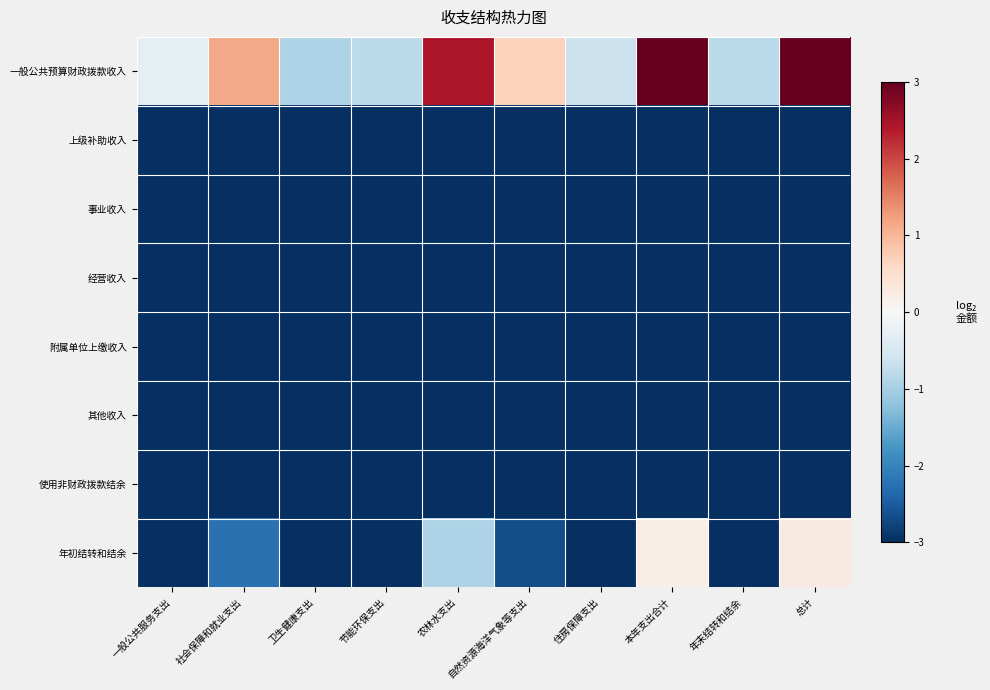

Reading left to right, transcribe all the data shown in this chart.

一般公共预算财政拨款收入: 一般公共服务支出=-0.3	社会保障和就业支出=1.1	卫生健康支出=-0.9	节能环保支出=-0.8	农林水支出=2.4	自然资源海洋气象等支出=0.7	住房保障支出=-0.6	本年支出合计=3.0	年末结转和结余=-0.8	总计=3.0
上级补助收入: 一般公共服务支出=-3.0	社会保障和就业支出=-3.0	卫生健康支出=-3.0	节能环保支出=-3.0	农林水支出=-3.0	自然资源海洋气象等支出=-3.0	住房保障支出=-3.0	本年支出合计=-3.0	年末结转和结余=-3.0	总计=-3.0
事业收入: 一般公共服务支出=-3.0	社会保障和就业支出=-3.0	卫生健康支出=-3.0	节能环保支出=-3.0	农林水支出=-3.0	自然资源海洋气象等支出=-3.0	住房保障支出=-3.0	本年支出合计=-3.0	年末结转和结余=-3.0	总计=-3.0
经营收入: 一般公共服务支出=-3.0	社会保障和就业支出=-3.0	卫生健康支出=-3.0	节能环保支出=-3.0	农林水支出=-3.0	自然资源海洋气象等支出=-3.0	住房保障支出=-3.0	本年支出合计=-3.0	年末结转和结余=-3.0	总计=-3.0
附属单位上缴收入: 一般公共服务支出=-3.0	社会保障和就业支出=-3.0	卫生健康支出=-3.0	节能环保支出=-3.0	农林水支出=-3.0	自然资源海洋气象等支出=-3.0	住房保障支出=-3.0	本年支出合计=-3.0	年末结转和结余=-3.0	总计=-3.0
其他收入: 一般公共服务支出=-3.0	社会保障和就业支出=-3.0	卫生健康支出=-3.0	节能环保支出=-3.0	农林水支出=-3.0	自然资源海洋气象等支出=-3.0	住房保障支出=-3.0	本年支出合计=-3.0	年末结转和结余=-3.0	总计=-3.0
使用非财政拨款结余: 一般公共服务支出=-3.0	社会保障和就业支出=-3.0	卫生健康支出=-3.0	节能环保支出=-3.0	农林水支出=-3.0	自然资源海洋气象等支出=-3.0	住房保障支出=-3.0	本年支出合计=-3.0	年末结转和结余=-3.0	总计=-3.0
年初结转和结余: 一般公共服务支出=-3.0	社会保障和就业支出=-2.2	卫生健康支出=-3.0	节能环保支出=-3.0	农林水支出=-0.9	自然资源海洋气象等支出=-2.7	住房保障支出=-3.0	本年支出合计=0.2	年末结转和结余=-3.0	总计=0.3